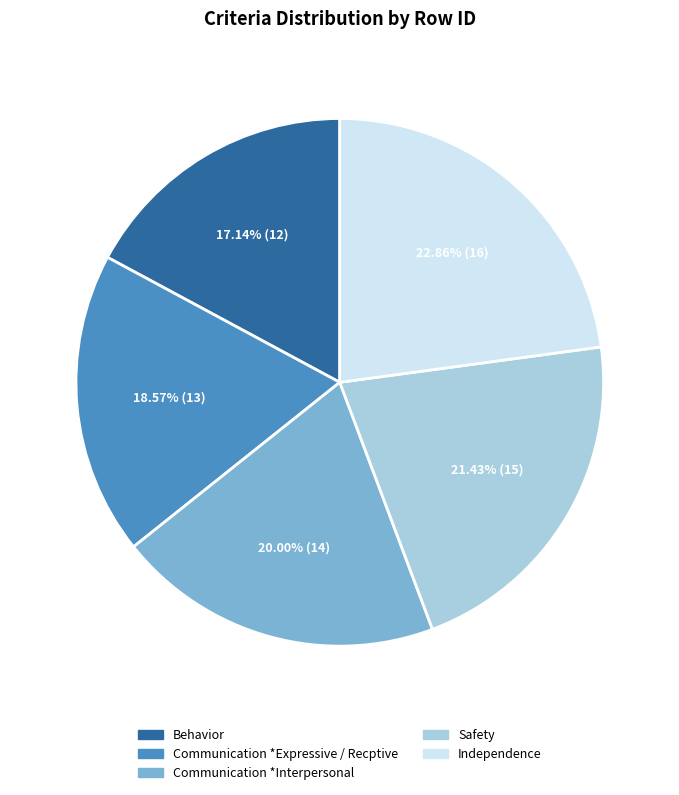

What is the largest slice in the pie chart?

Independence